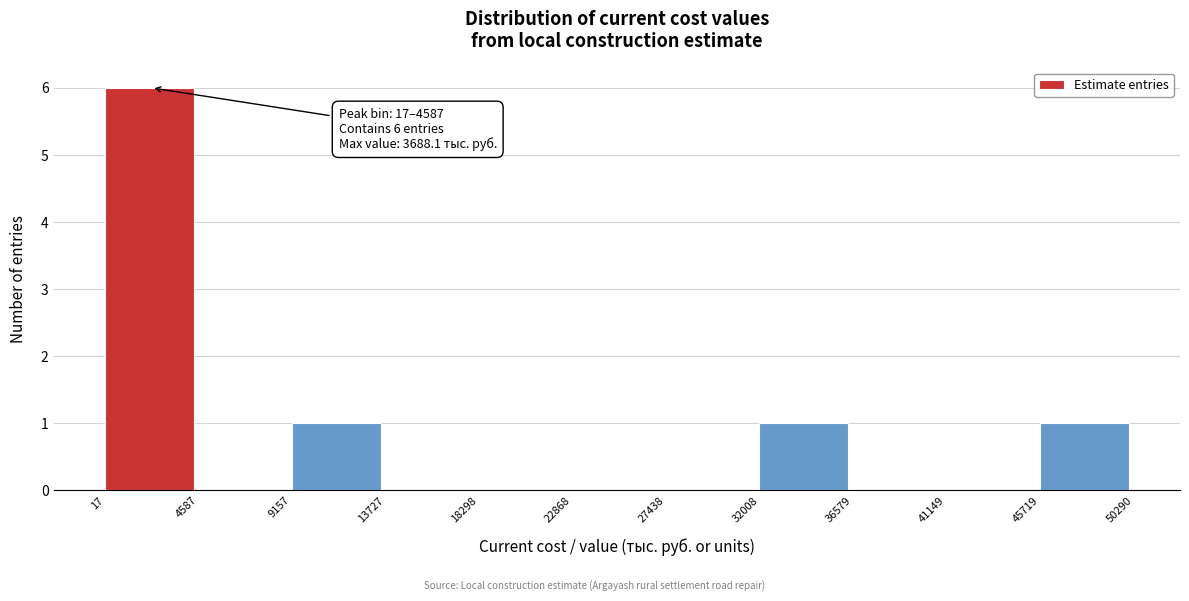

Which range on the x-axis has the tallest bar?

17 to 4587